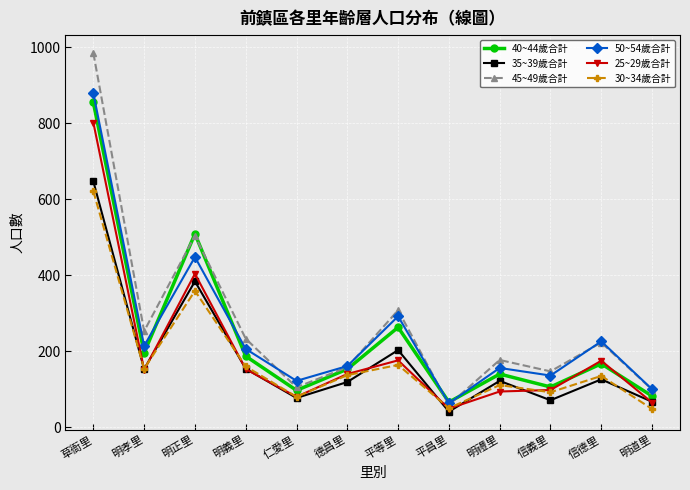

True or false: 50~54歲合計 and 25~29歲合計 cross at least once.

False